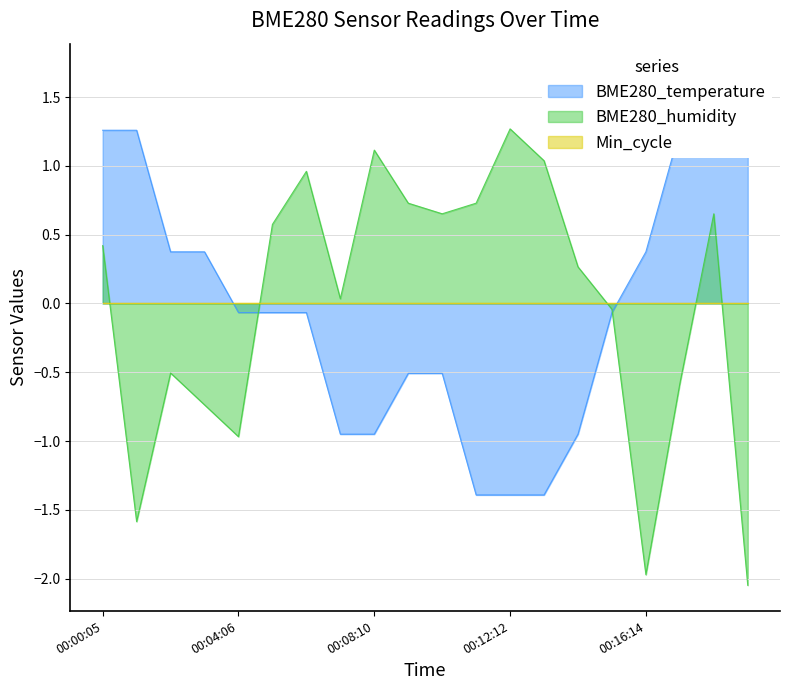

How many values in BME280_humidity are above zero?

12